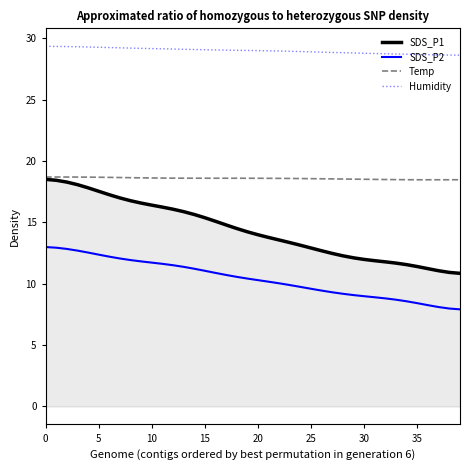

True or false: Temp and SDS_P2 intersect in this chart.

False